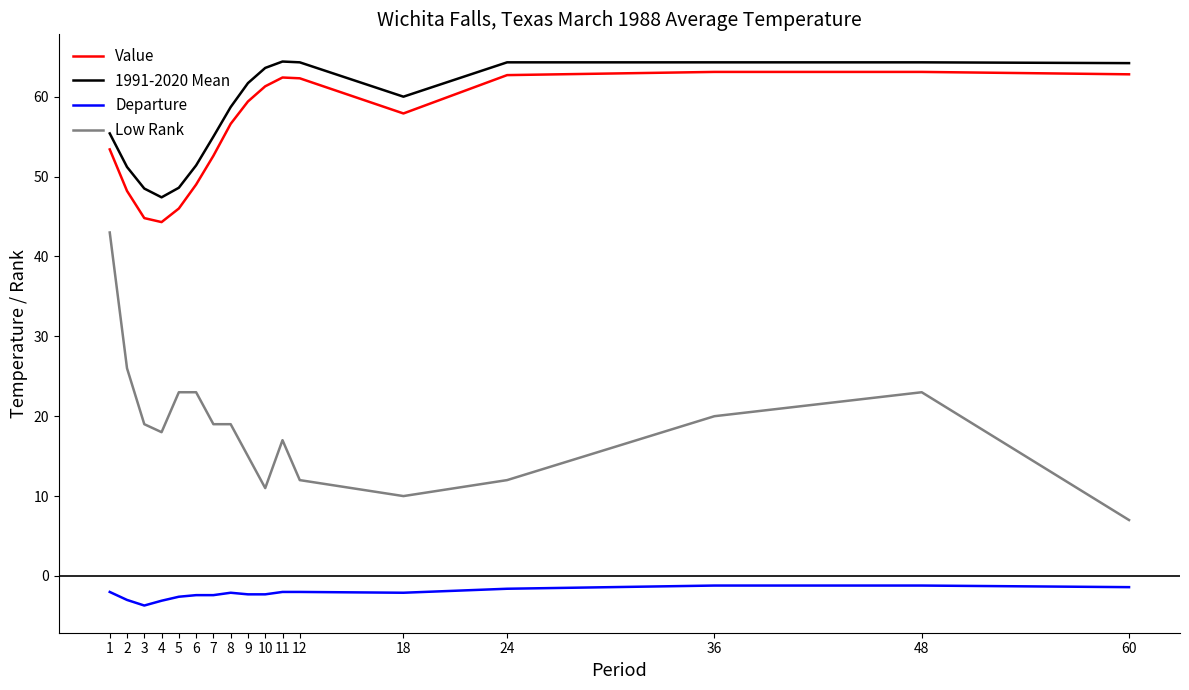

Is the value of Low Rank at 5 greater than the value of 1991-2020 Mean at 8?

No